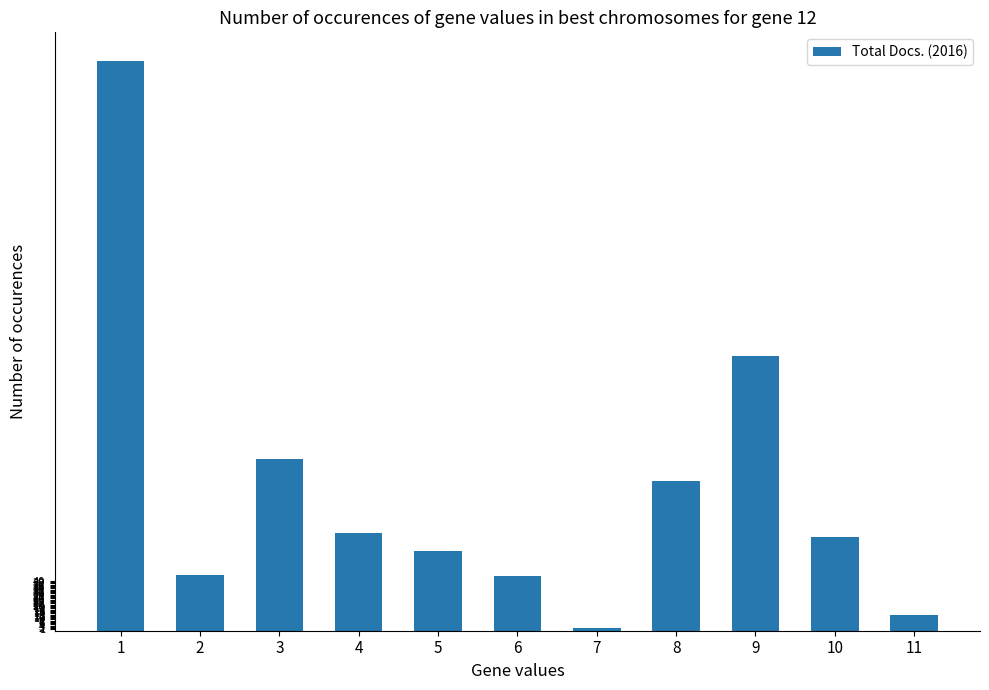

How many categories are shown in the chart?

11